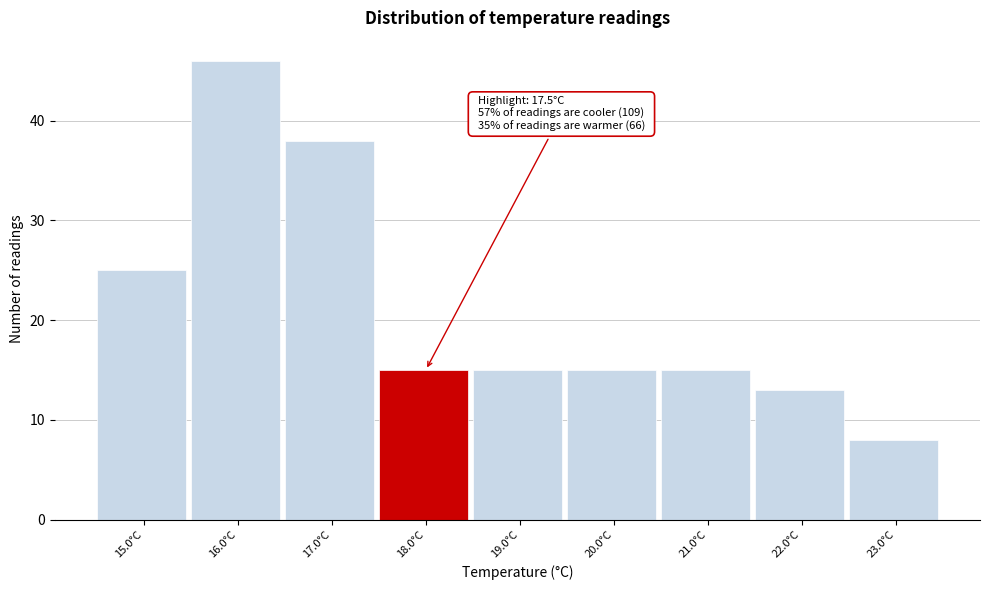

Reading left to right, list all the values displayed in this chart.

15.0°C=25	16.0°C=46	17.0°C=38	18.0°C=15	19.0°C=15	20.0°C=15	21.0°C=15	22.0°C=13	23.0°C=8